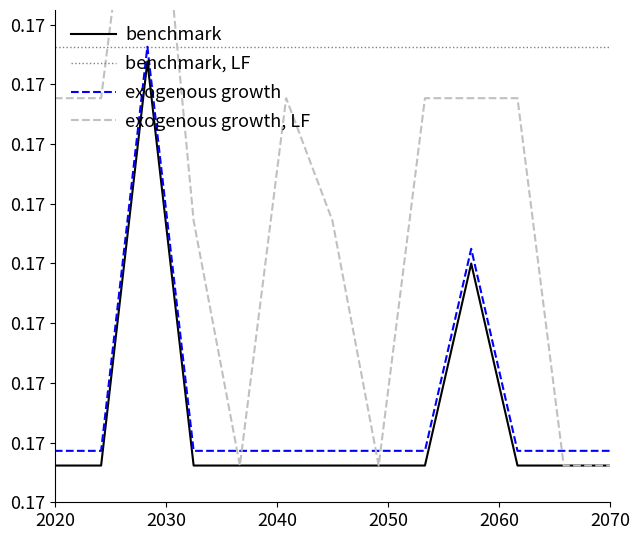

Count the number of data series in this chart.

4